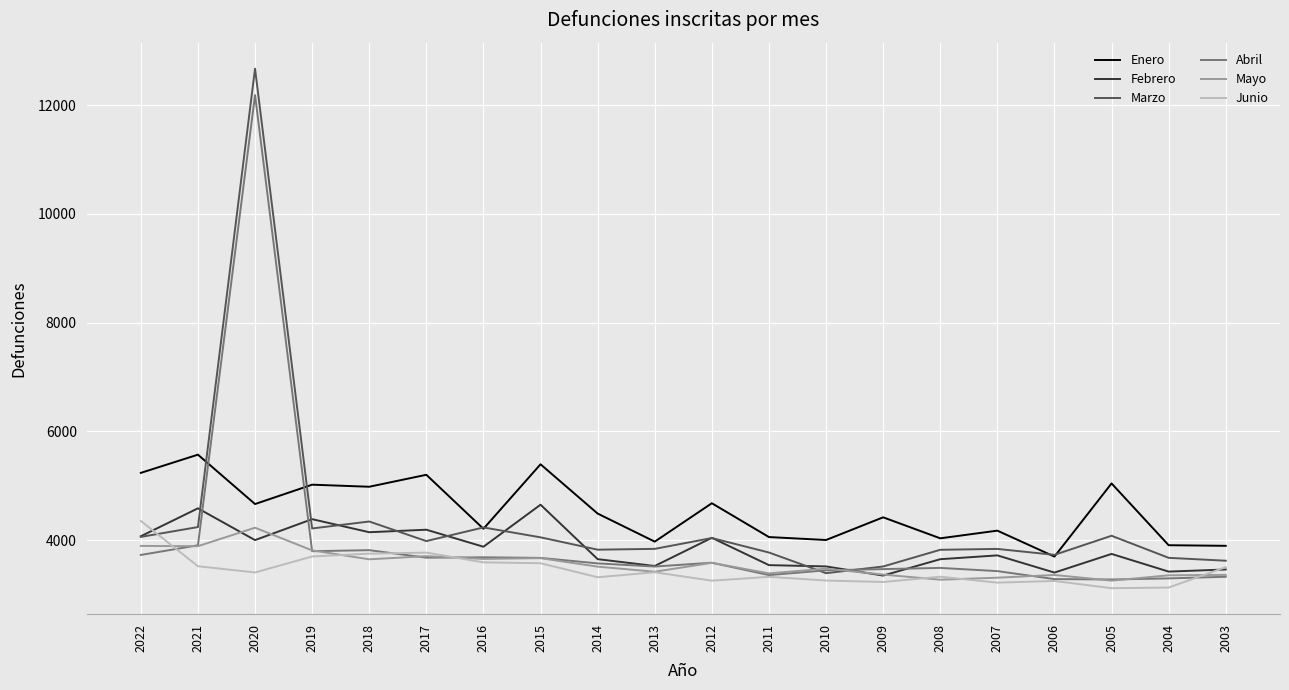

True or false: Mayo has a value of 2151 at 2006.

False